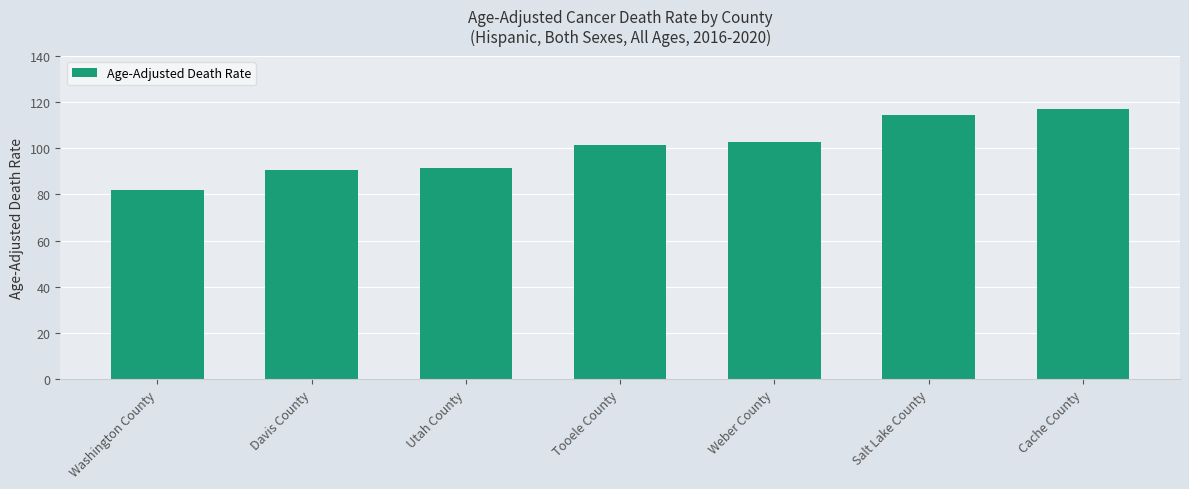

Reading right to left, what are all the values shown in this chart?

116.9	114.3	102.5	101.4	91.3	90.5	81.9